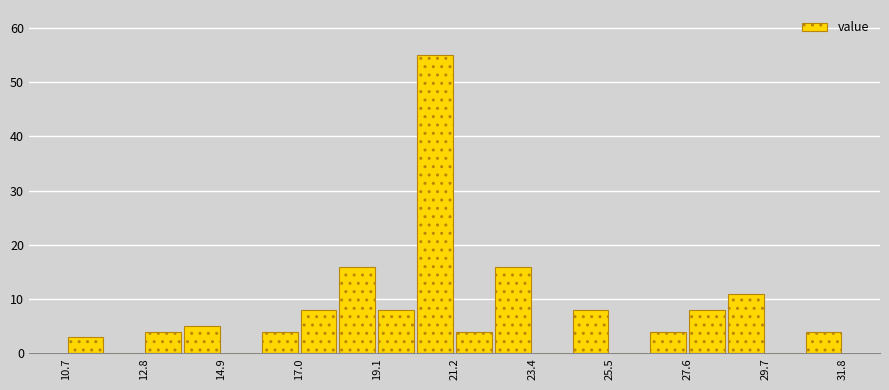

Around what value on the x-axis is the tallest bar? Give the approximate position of its centre, as read against the axis.

20.5